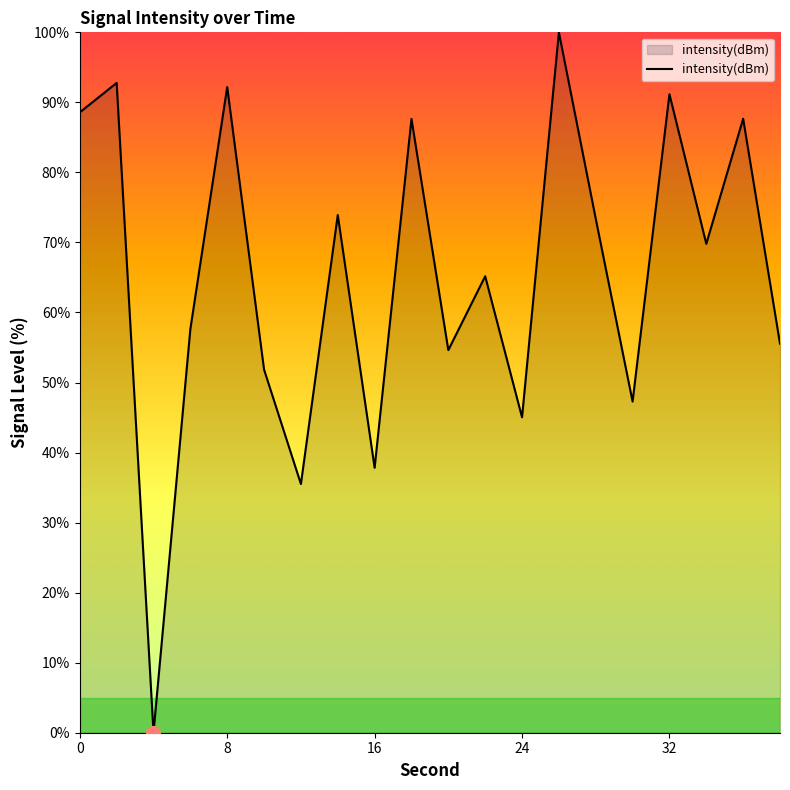

What is the maximum value shown in the chart?

100.0